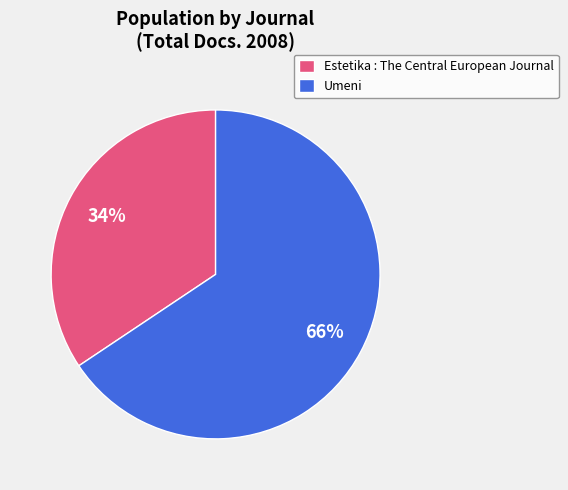

Which slice is the smallest?

Estetika : The Central European Journal